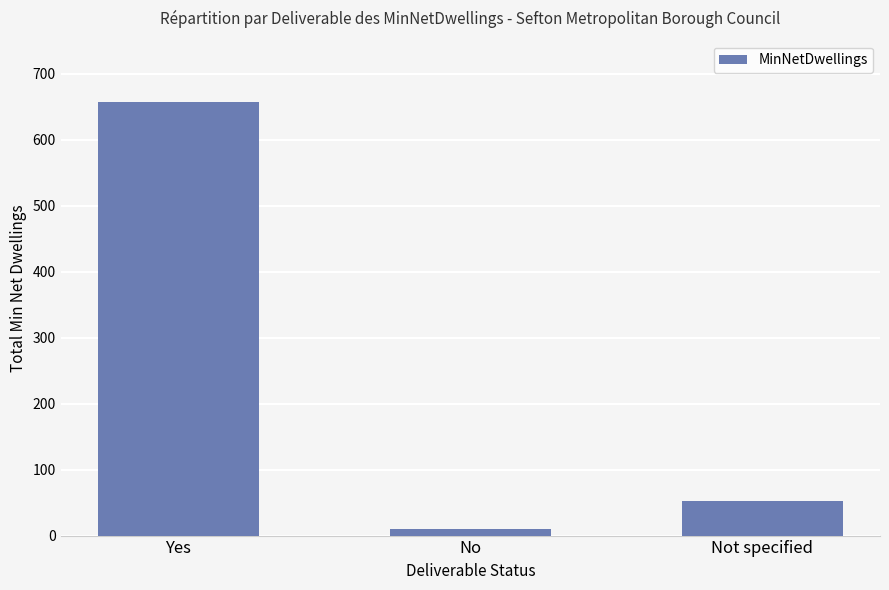

The chart shows a value of 77 at Not specified. True or false?

False